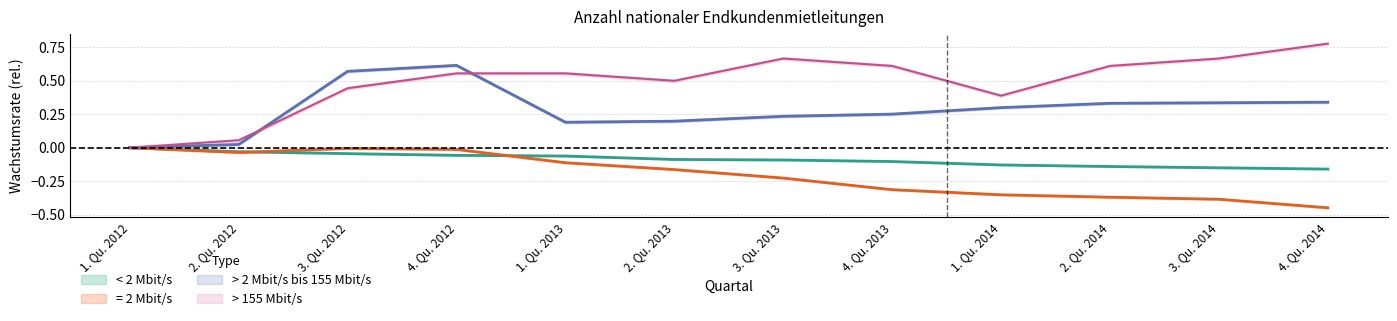

Between 1. Qu. 2013 and 3. Qu. 2014, which series saw the biggest shift?

= 2 Mbit/s